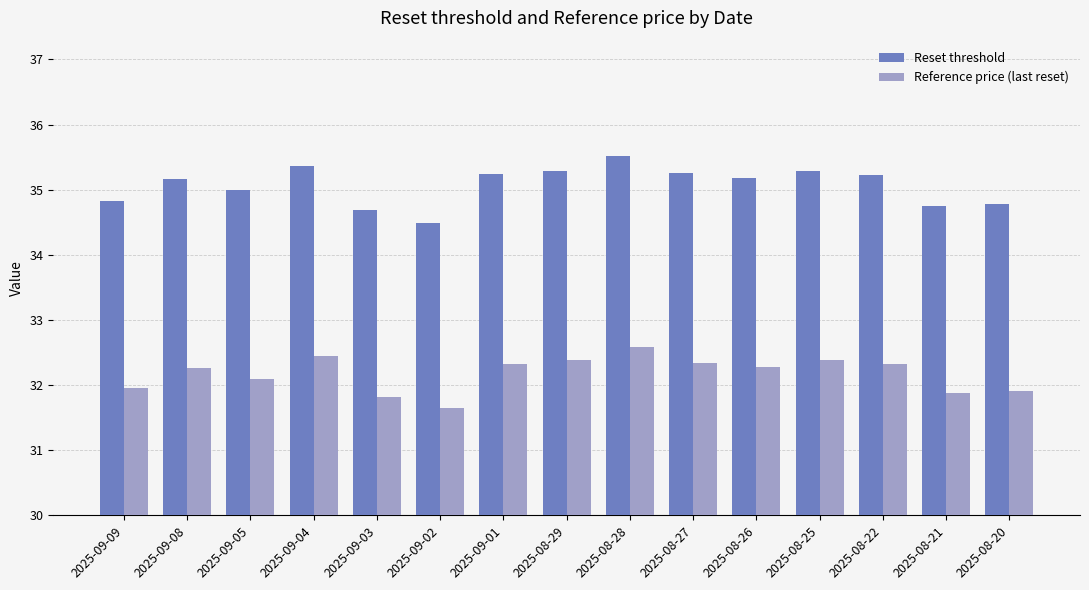

Which series has the largest total across all categories?

Reset threshold